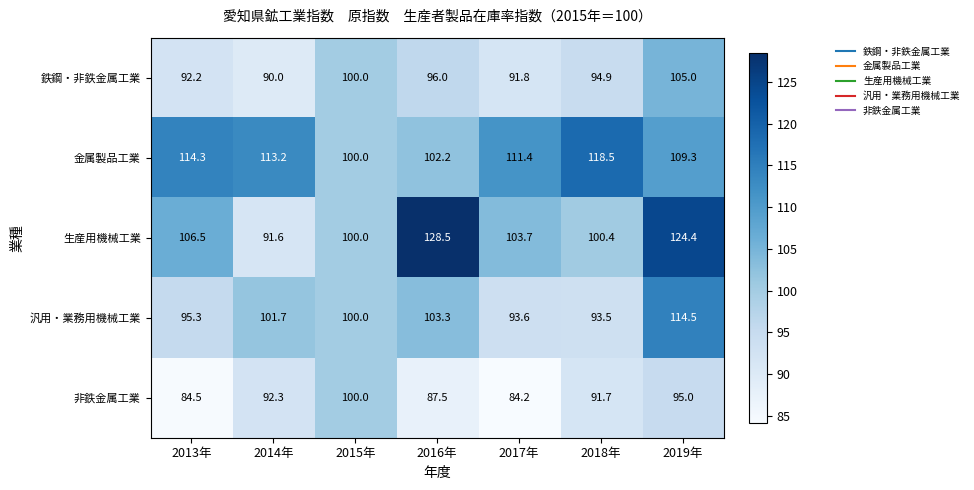

At 2018年, list the series in order from largest to smallest.

金属製品工業, 生産用機械工業, 鉄鋼・非鉄金属工業, 汎用・業務用機械工業, 非鉄金属工業